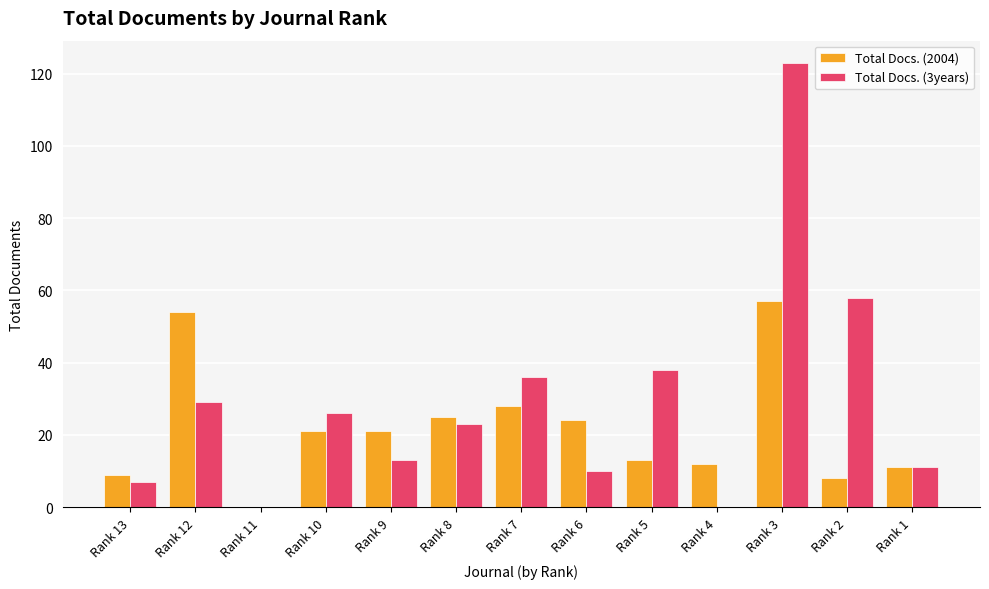

What is the average value of the Total Docs. (2004) series?

22